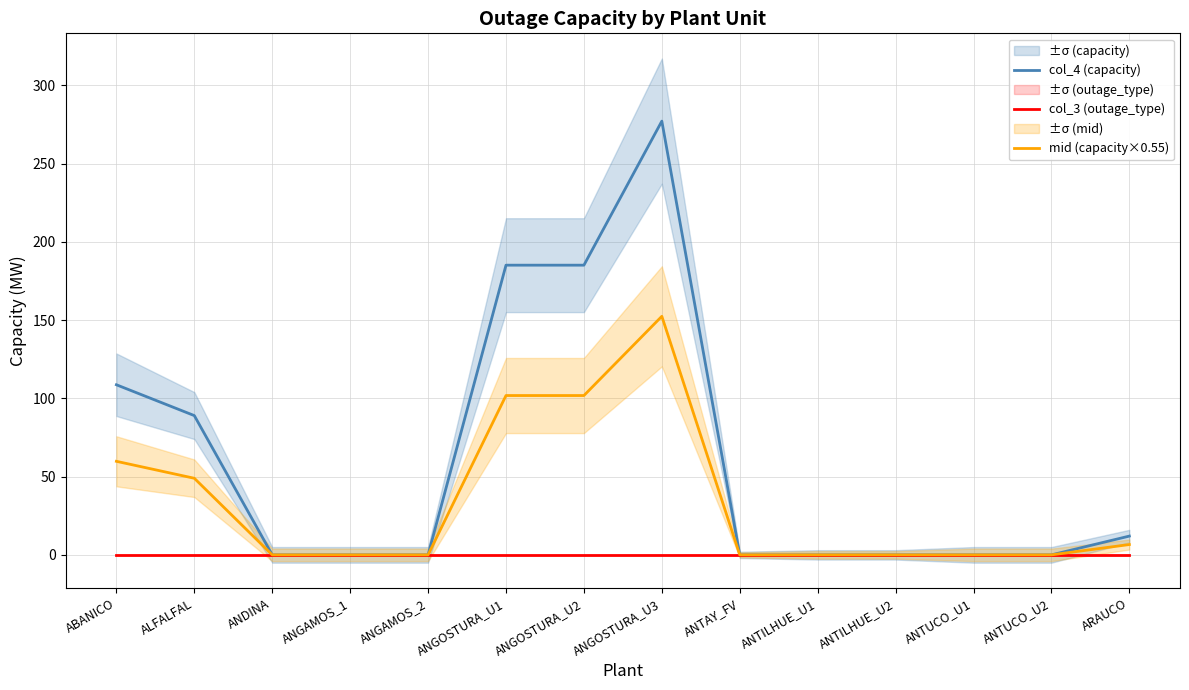

What is the label of the 8th point from the right?

ANGOSTURA_U2